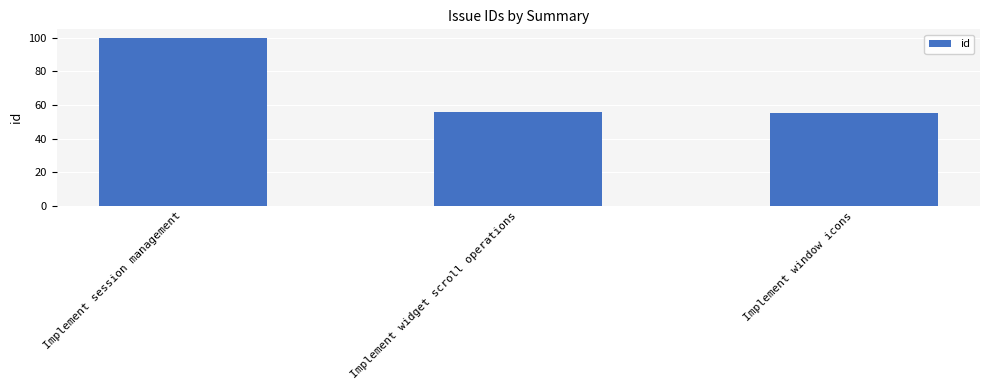

What is the label of the 3rd bar from the left?

Implement window icons